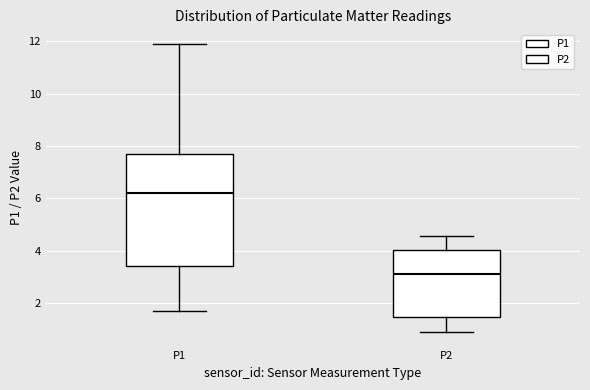

Reading left to right, transcribe this box plot: for each box, give where its median line is, the range the box spans, and where its two whiskers end, as read against the y-axis. The values are not printed on the chart, so give them approximately, as read against the axis.

P1: median 6.2, box 3.4 to 7.6, whiskers 1.8 to 12.0
P2: median 3.2, box 1.4 to 4.0, whiskers 1.0 to 4.6